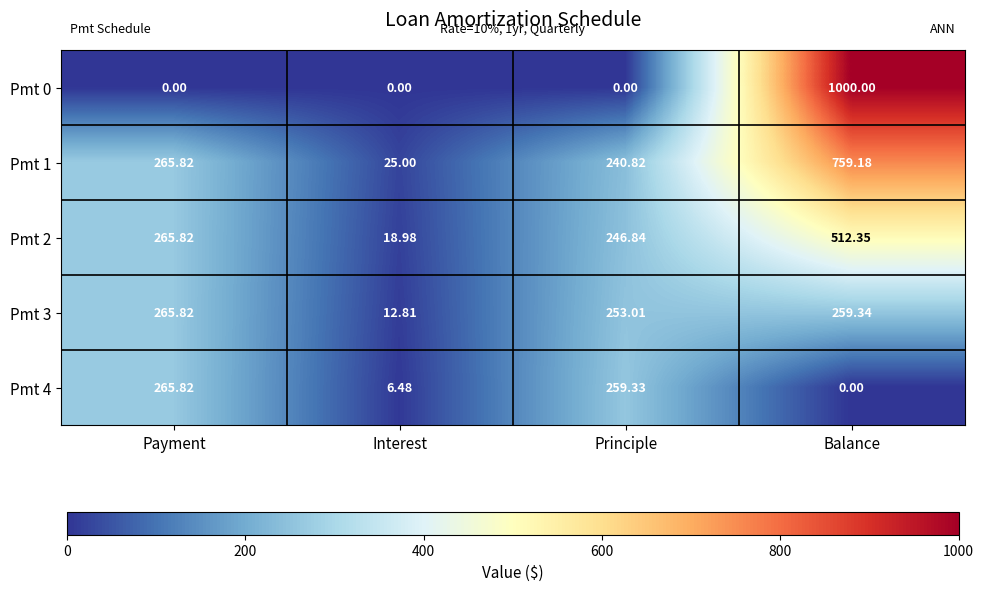

List the labels in order of Pmt 2 value, largest first.

Balance, Payment, Principle, Interest